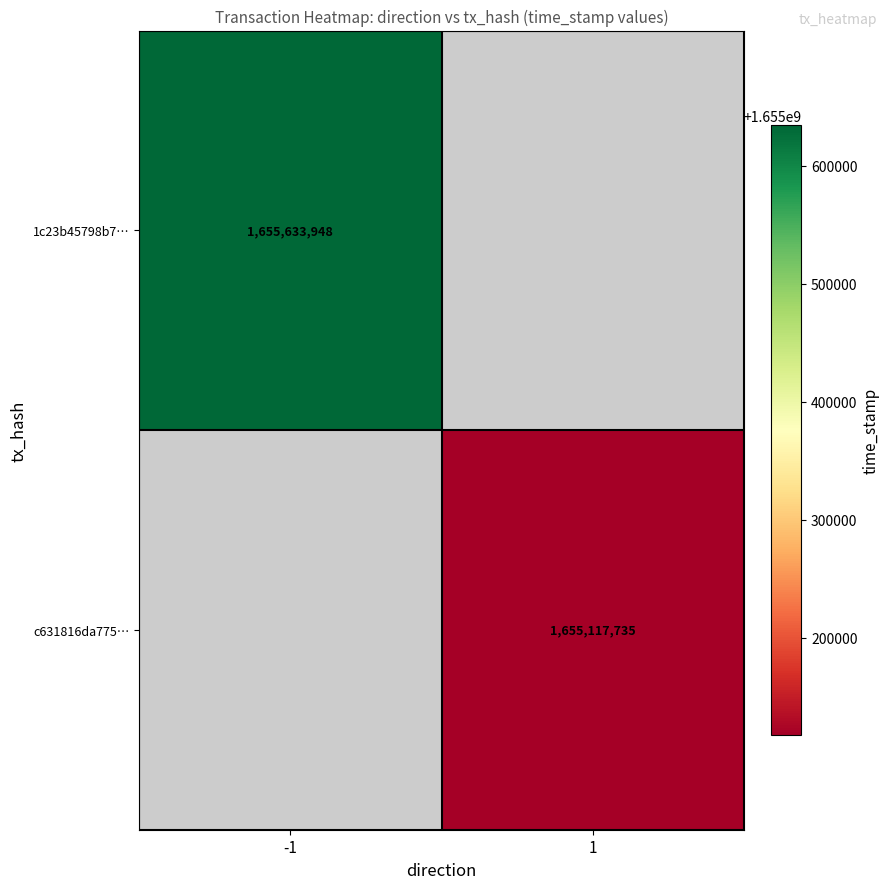

Is it true that 1c23b45798b7… equals 1123910095 at -1?

False